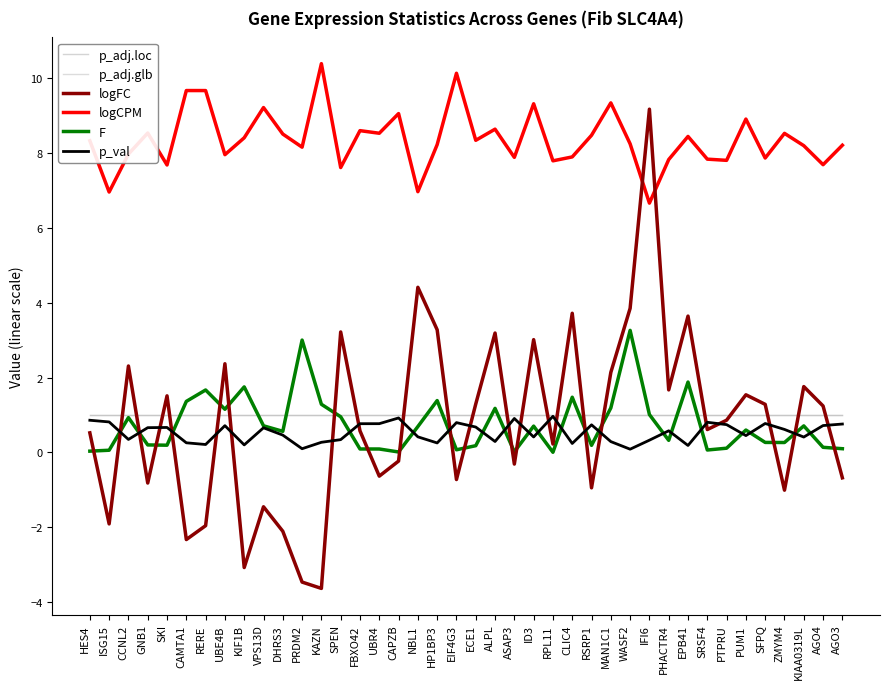

How many intersections are there between logFC and p_adj.loc?

22